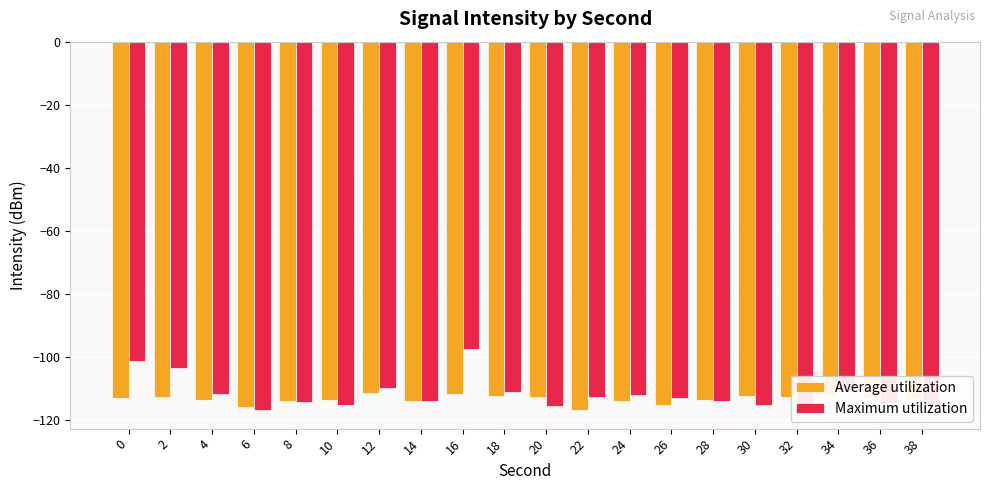

What is the maximum value for Maximum utilization?

-97.4